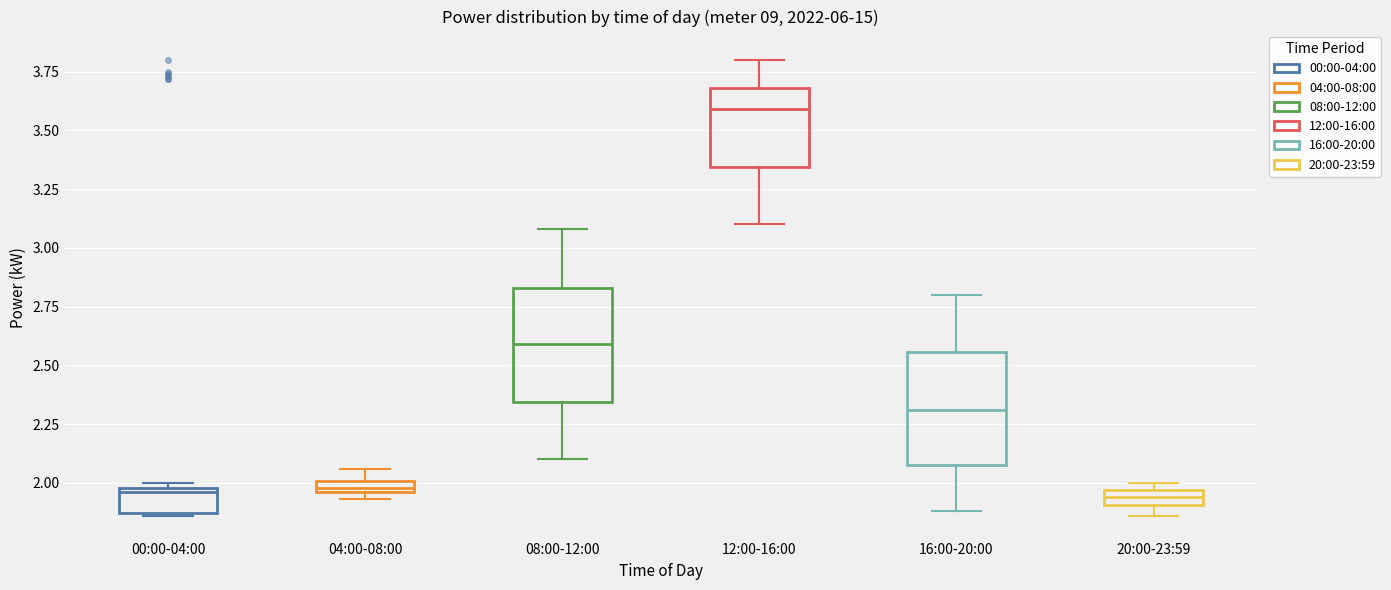

Where is the lower edge of the box for 12:00-16:00 on the y-axis? The values are not printed on the chart, so give them approximately, as read against the axis.

3.35